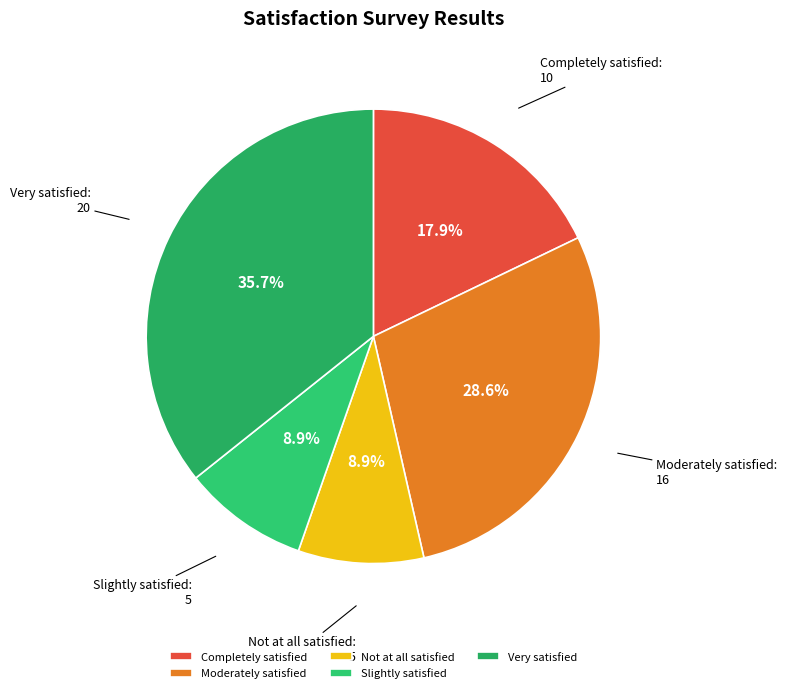

Is it true that Very satisfied is 28% of the pie?

False